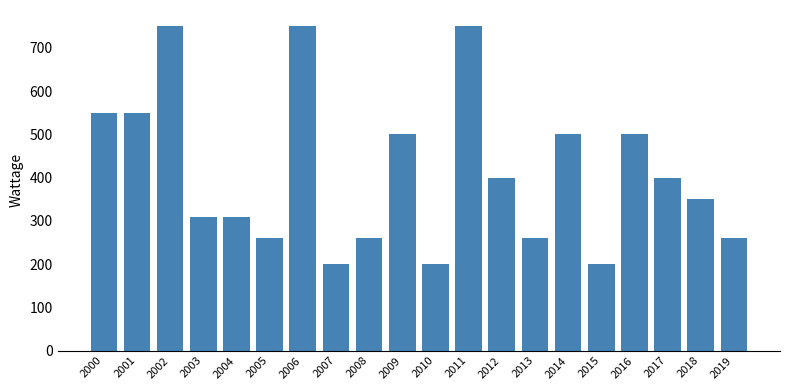

How many distinct data groups are displayed?

1